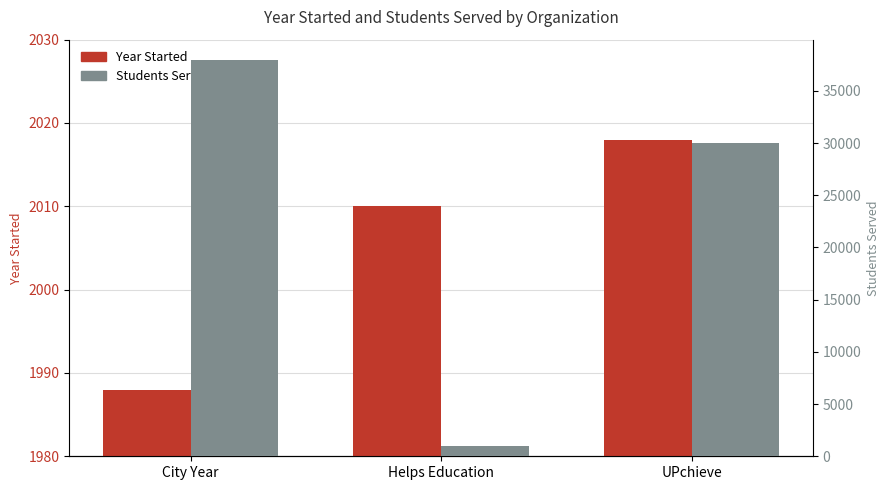

Reading left to right, transcribe all the data shown in this chart.

Year Started: 1988	2010	2018
Most recent number of students served: 38000	1000	30000